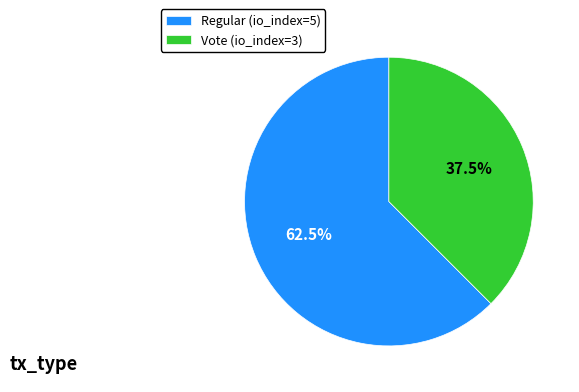

To the nearest percent, what is the difference between the Regular and Vote slice percentages?

25%